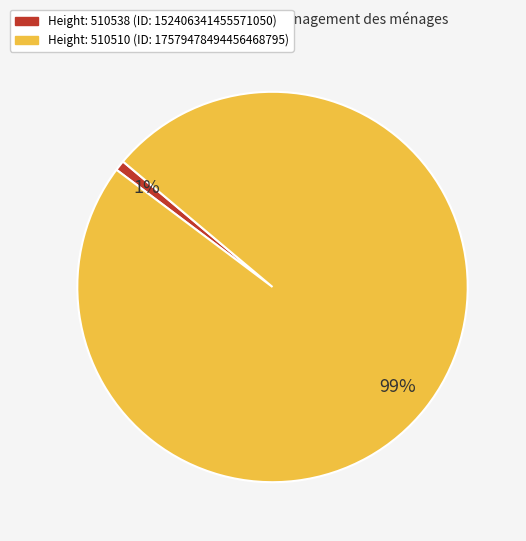

Is there any slice that represents more than half of the pie?

Yes